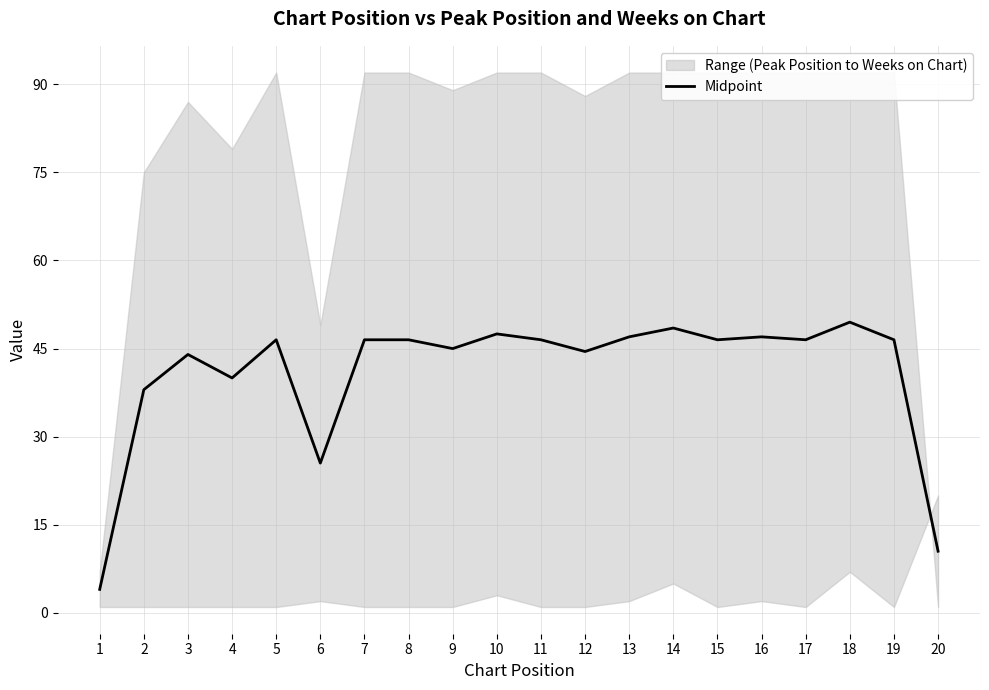

True or false: the data shows 46.5 at 8.

True